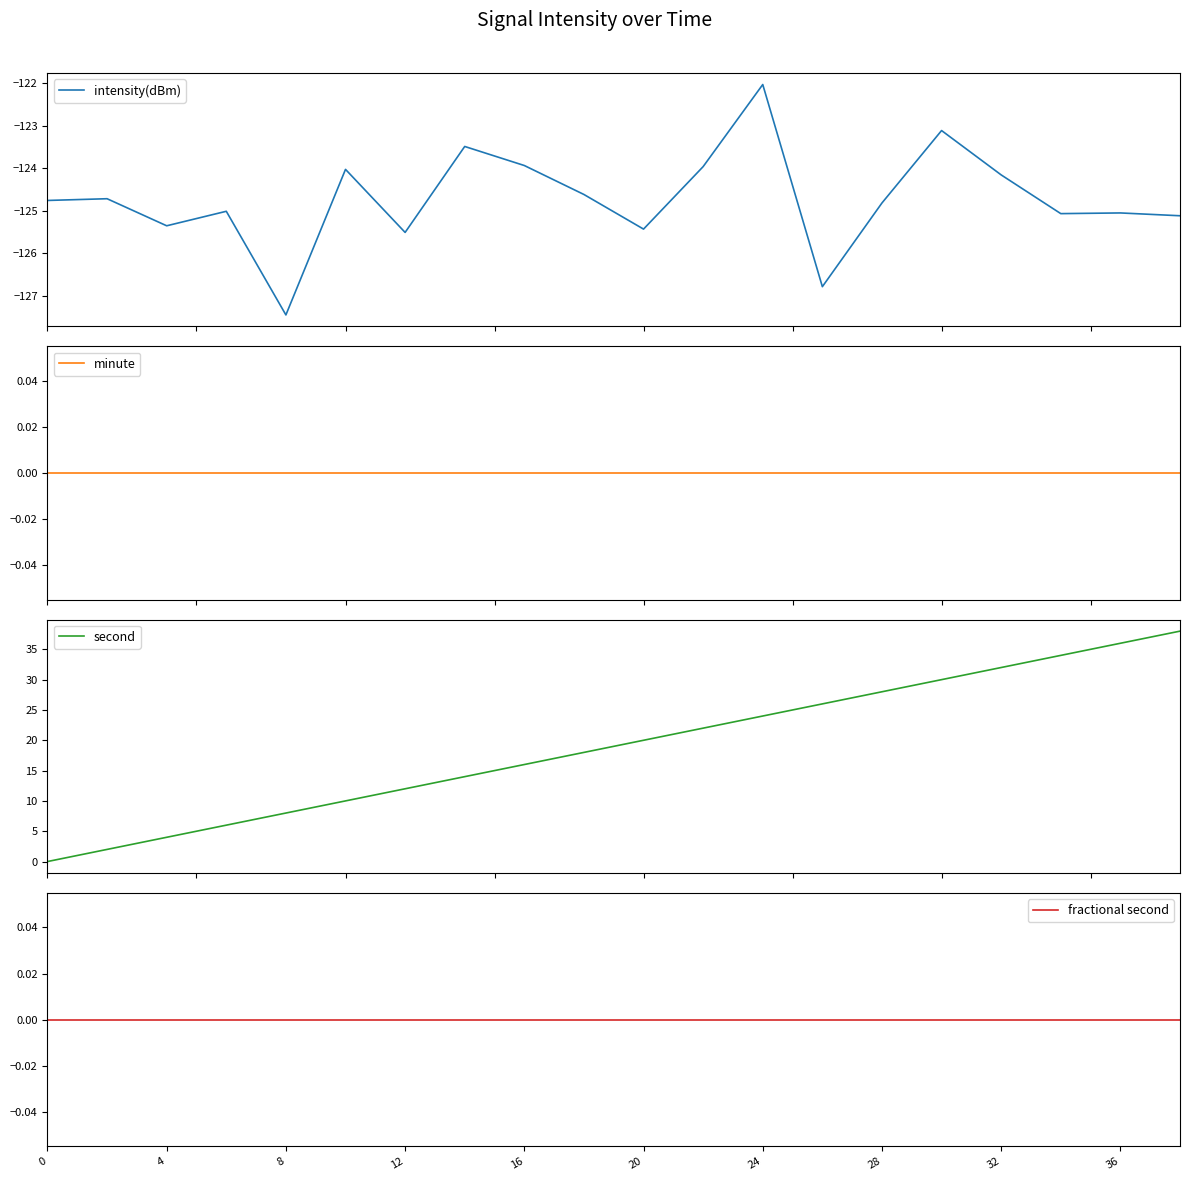

At how many categories does at least one series exceed -103?

20